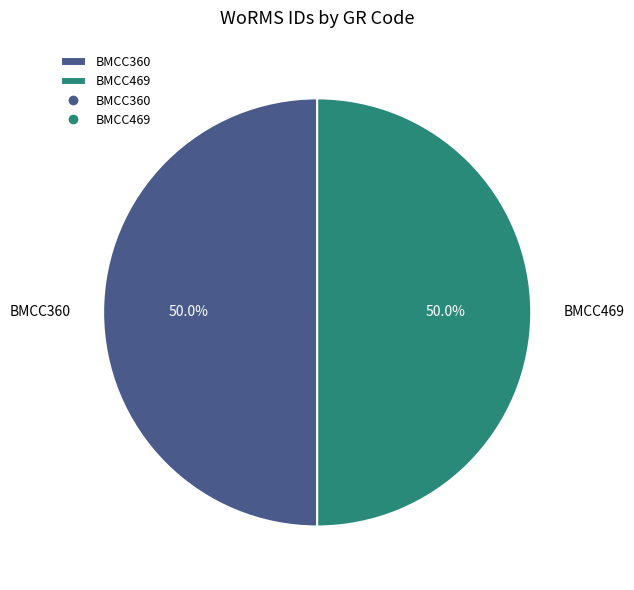

Is it true that BMCC360 is 45% of the pie?

False